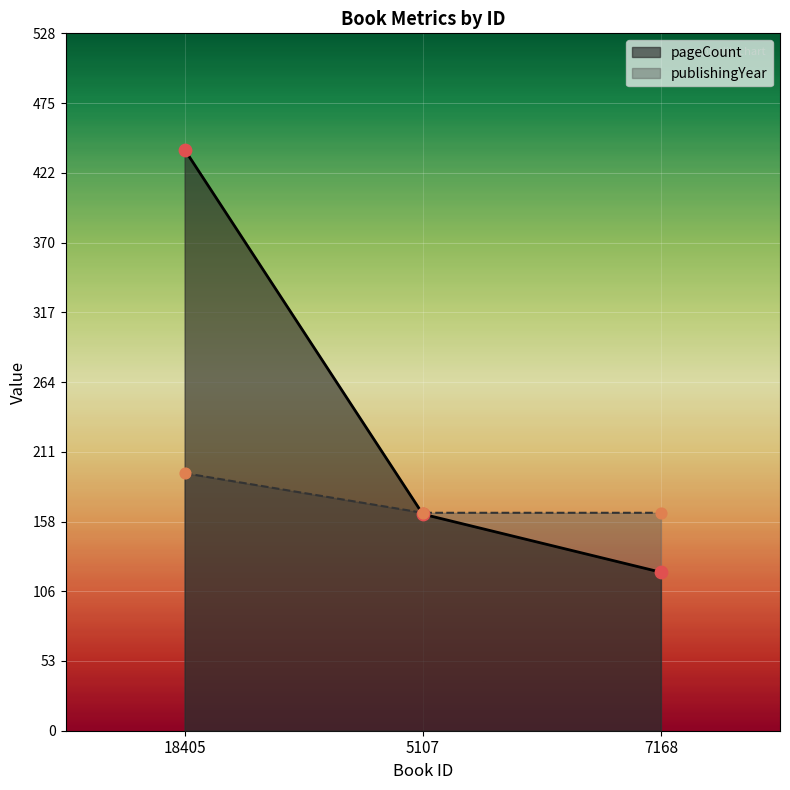

Which series has the largest total across all categories?

pageCount